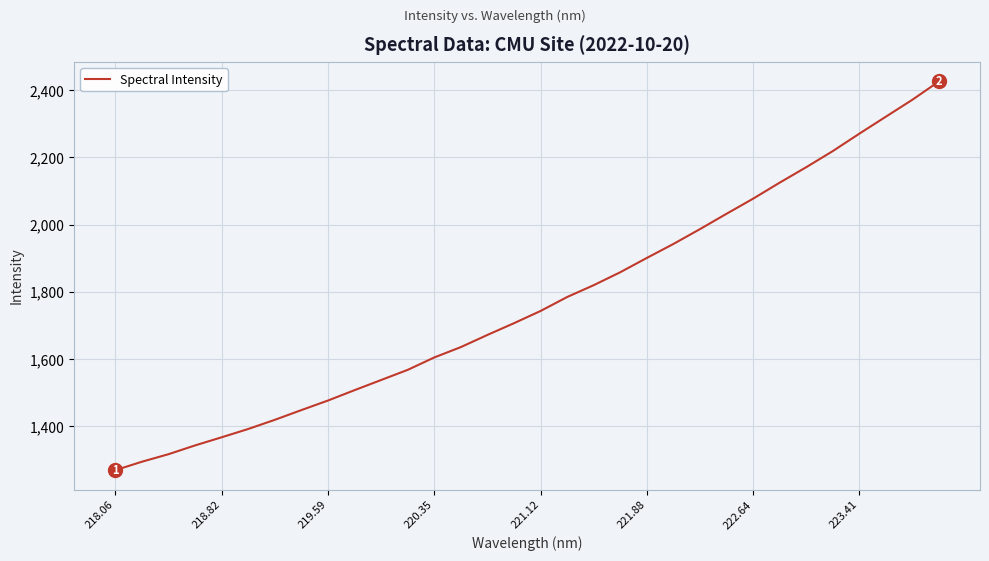

What is the maximum value shown in the chart?

2425.4